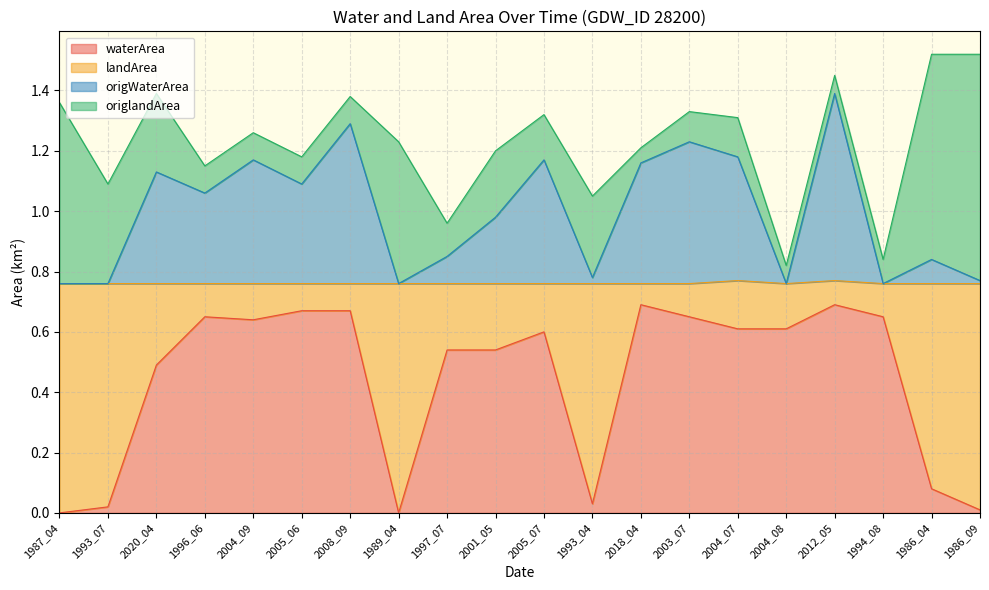

Which category has the highest value in the waterArea series?

2018_04